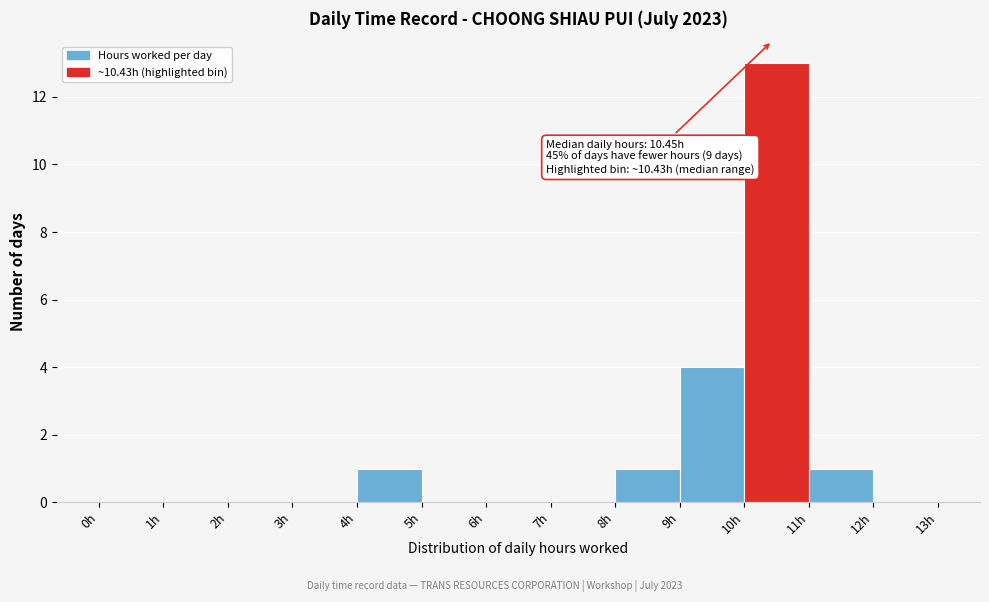

Which range on the x-axis has the tallest bar?

10 to 11